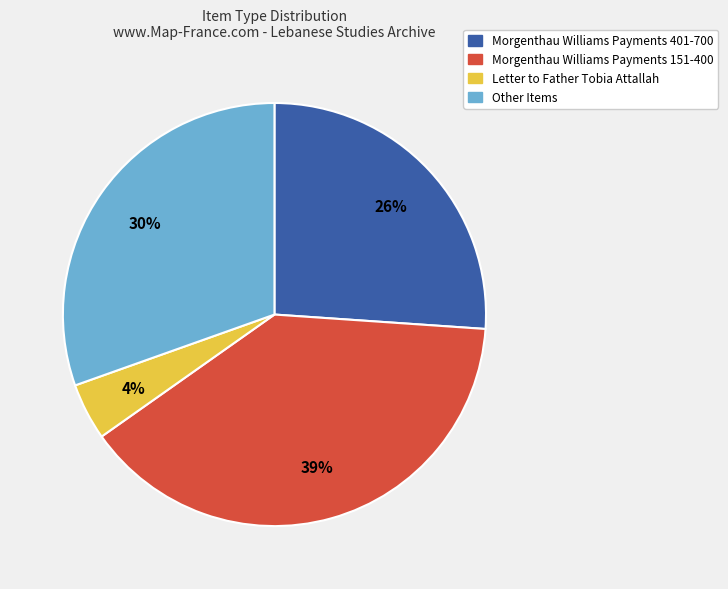

Between Letter to Father Tobia Attallah and Other Items, which is larger?

Other Items